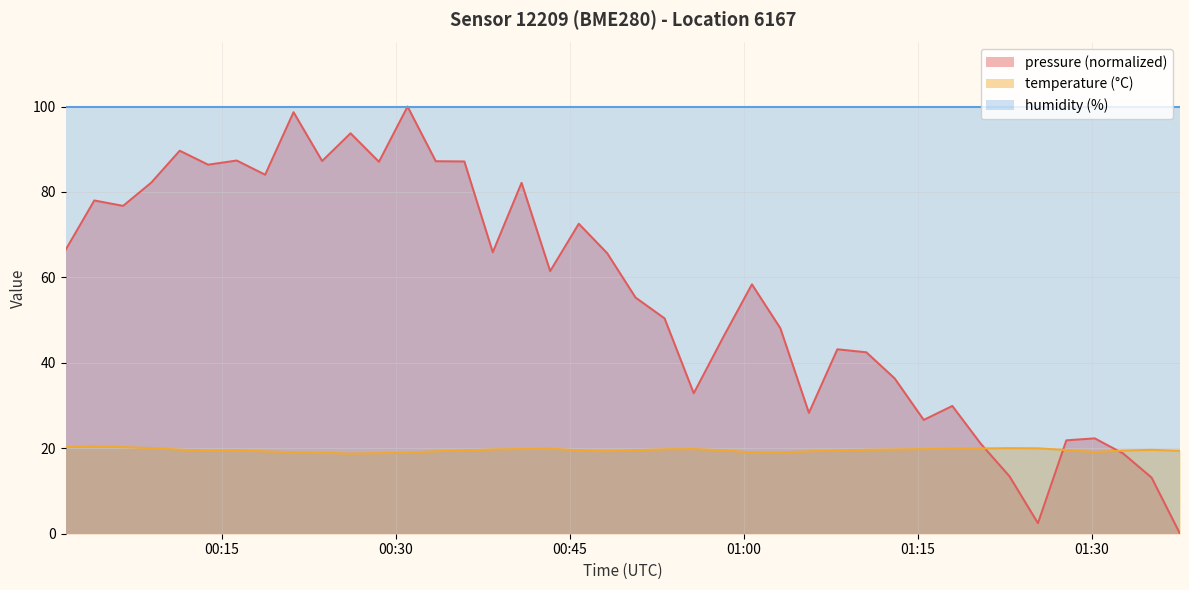

True or false: pressure has a value of 39.2 at 14.

False